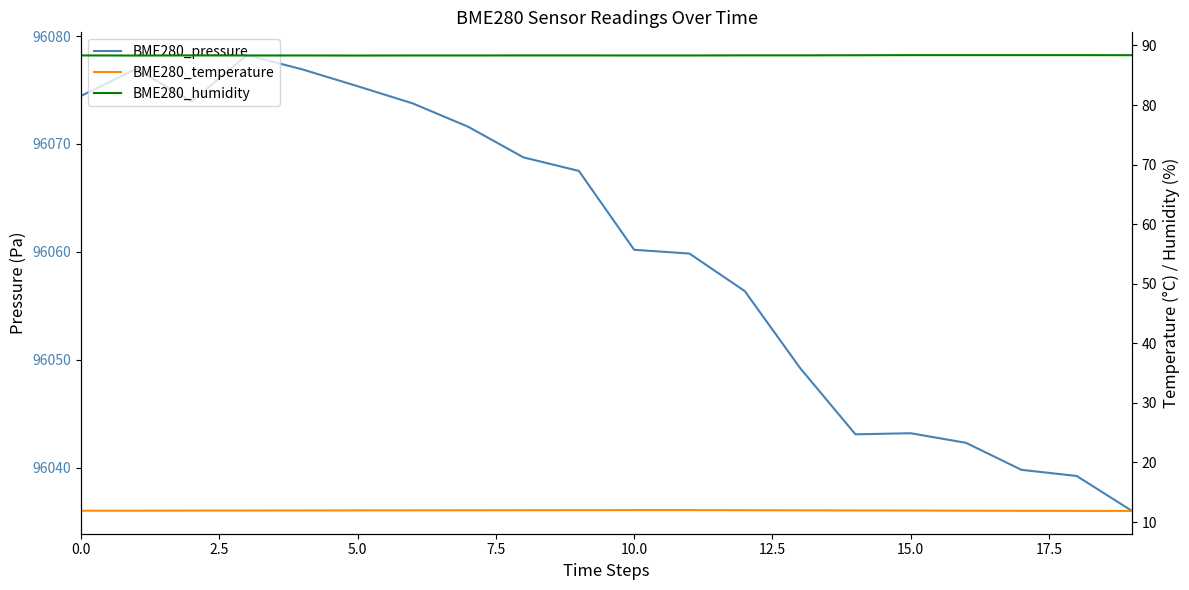

True or false: BME280_pressure has more than 1 interior local peaks.

True